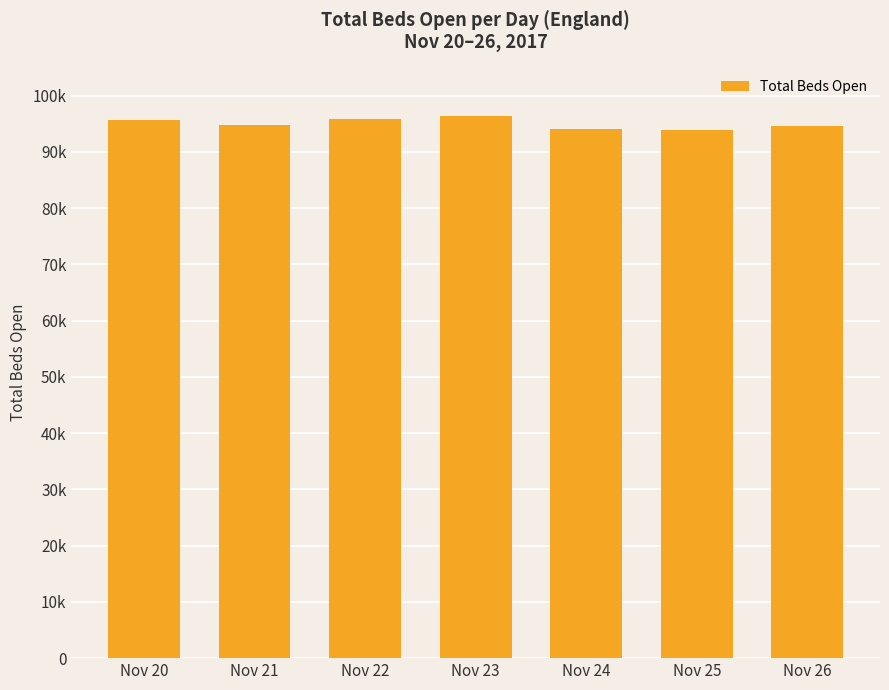

Does the chart contain any negative values?

No